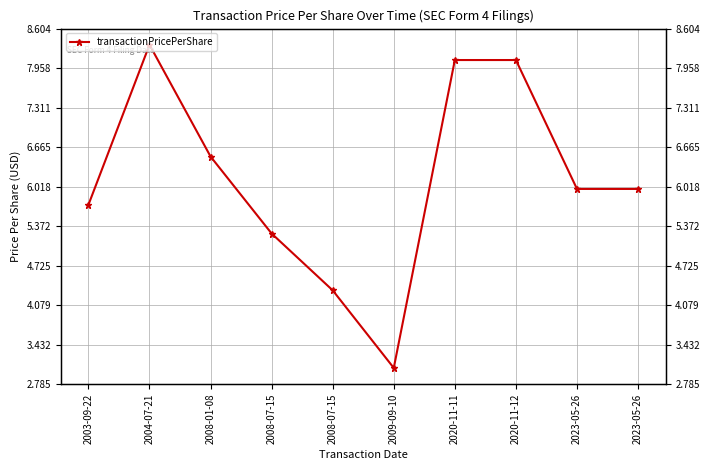

Reading left to right, extract all data points from this chart.

2003-09-22=5.7	2004-07-21=8.3	2008-01-08=6.5	2008-07-15=5.2	2008-07-15=4.3	2009-09-10=3.0	2020-11-11=8.1	2020-11-12=8.1	2023-05-26=6.0	2023-05-26=6.0